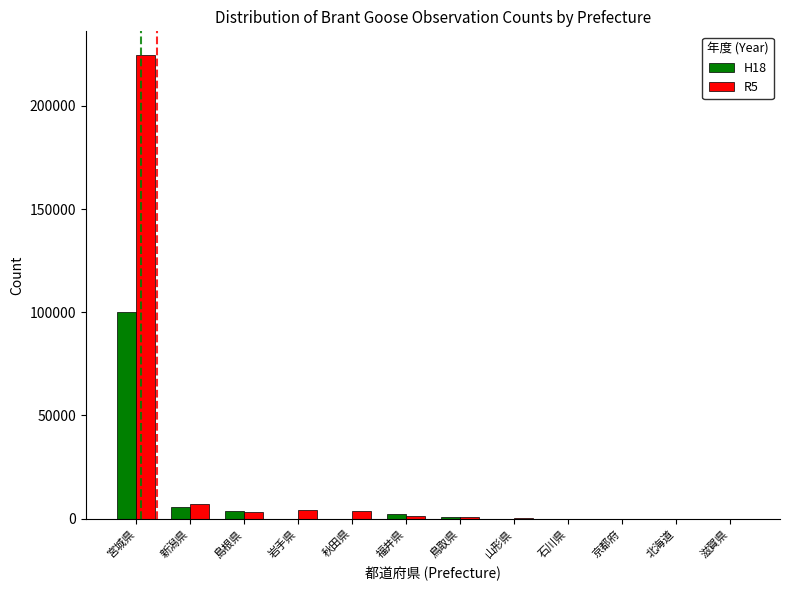

How many data points does each series have?

12